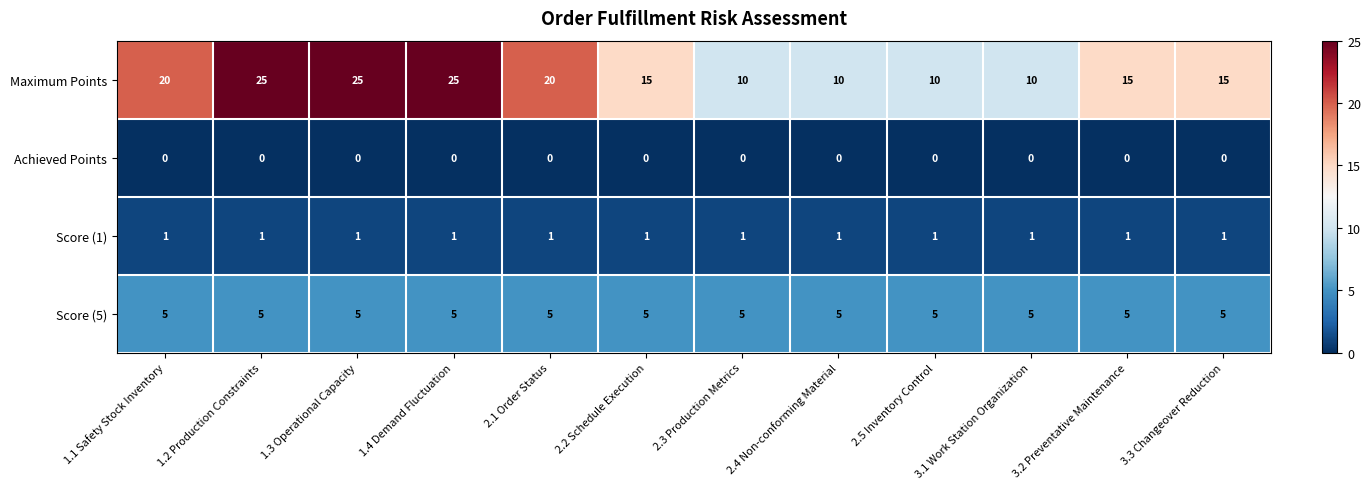

Which series has the largest total across all categories?

Maximum Points